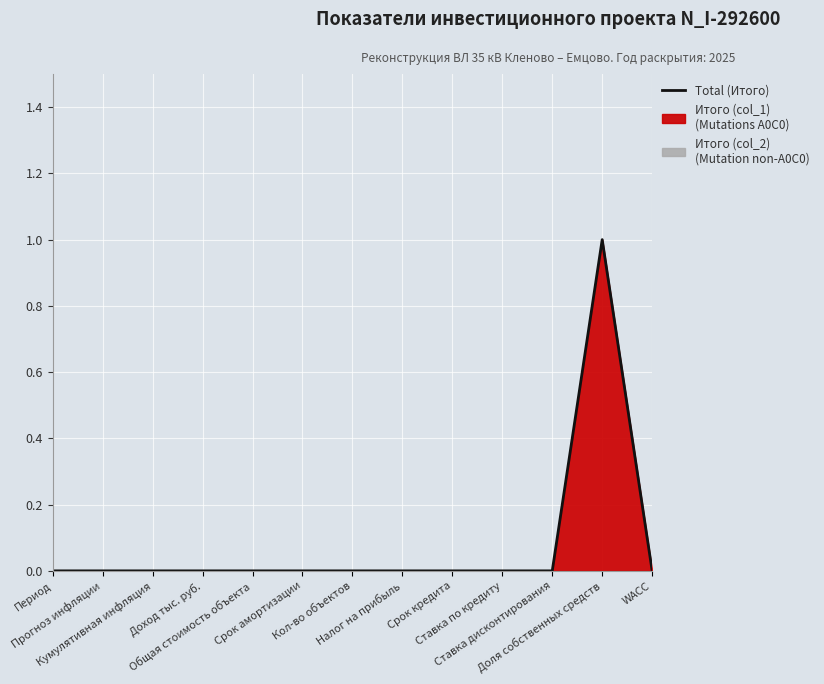

How many points are higher than both their immediate neighbors (excluding endpoints)?

1